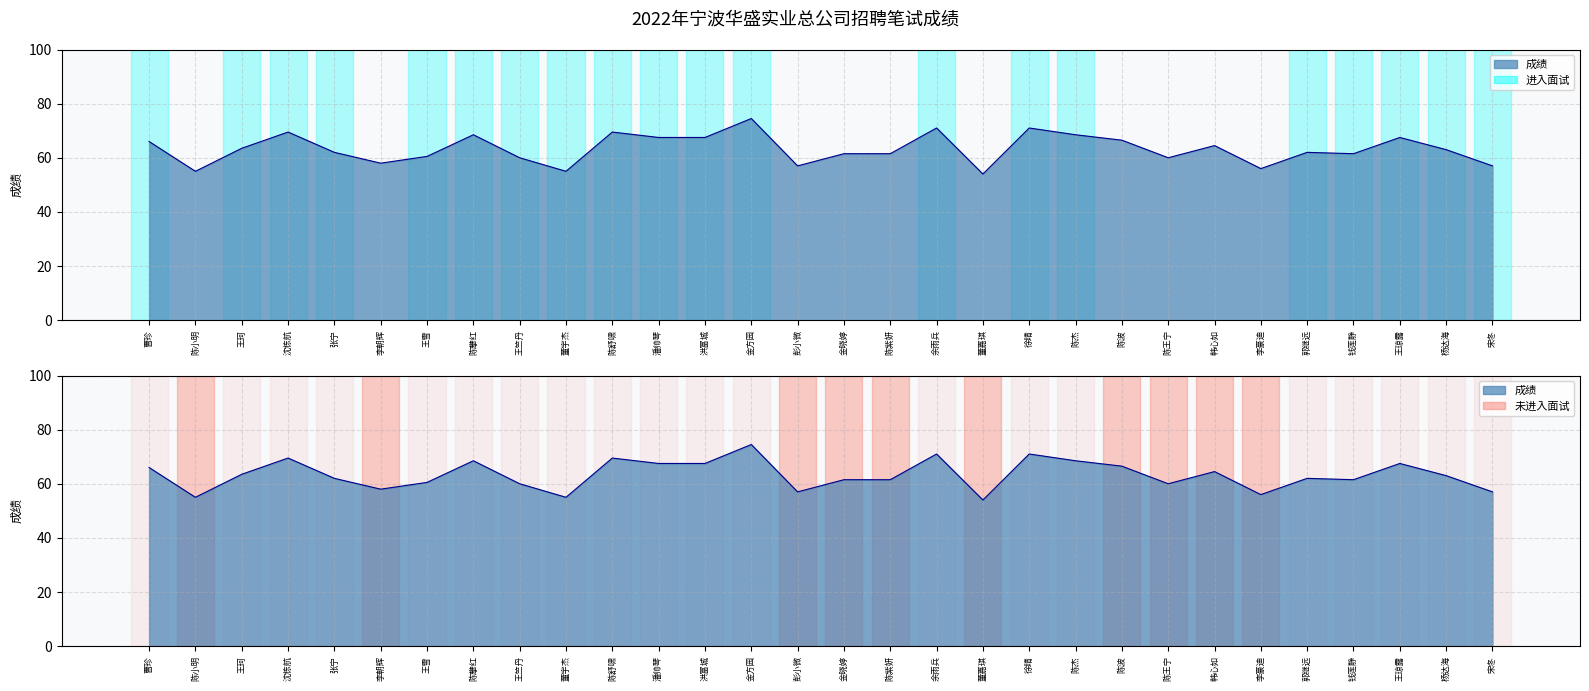

Reading right to left, extract all data points from this chart.

宋冬=57.0	杨达海=63.0	王琼露=67.5	钱莲静=61.5	郭继远=62.0	李豪迪=56.0	韩心如=64.5	陈王宁=60.0	陈波=66.5	陈杰=68.5	徐晴=71.0	董嘉琪=54.0	余雨兵=71.0	陈紫妍=61.5	金晓婷=61.5	彭小微=57.0	金方园=74.5	洪富城=67.5	潘帅琴=67.5	陈舒啸=69.5	董宇杰=55.0	王竺丹=60.0	陈攀红=68.5	王雪=60.5	李朝辉=58.0	张宁=62.0	沈栋航=69.5	王珂=63.5	陈小明=55.0	曹珍=66.0